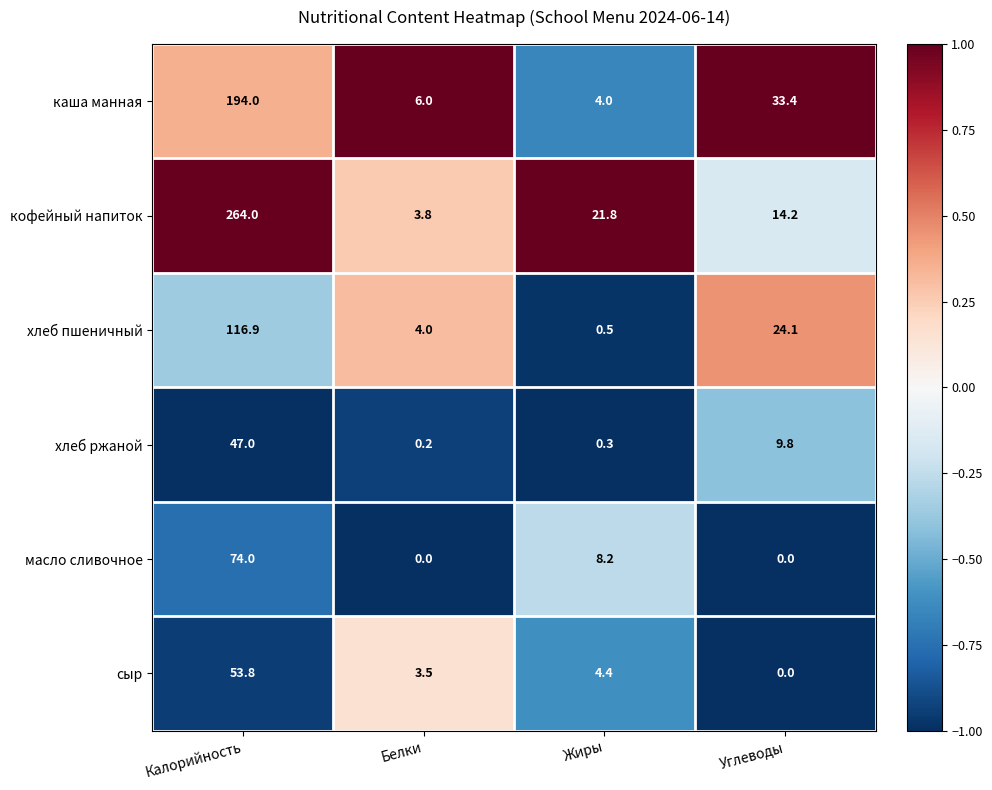

At which category is the sum across all series the highest?

Калорийность